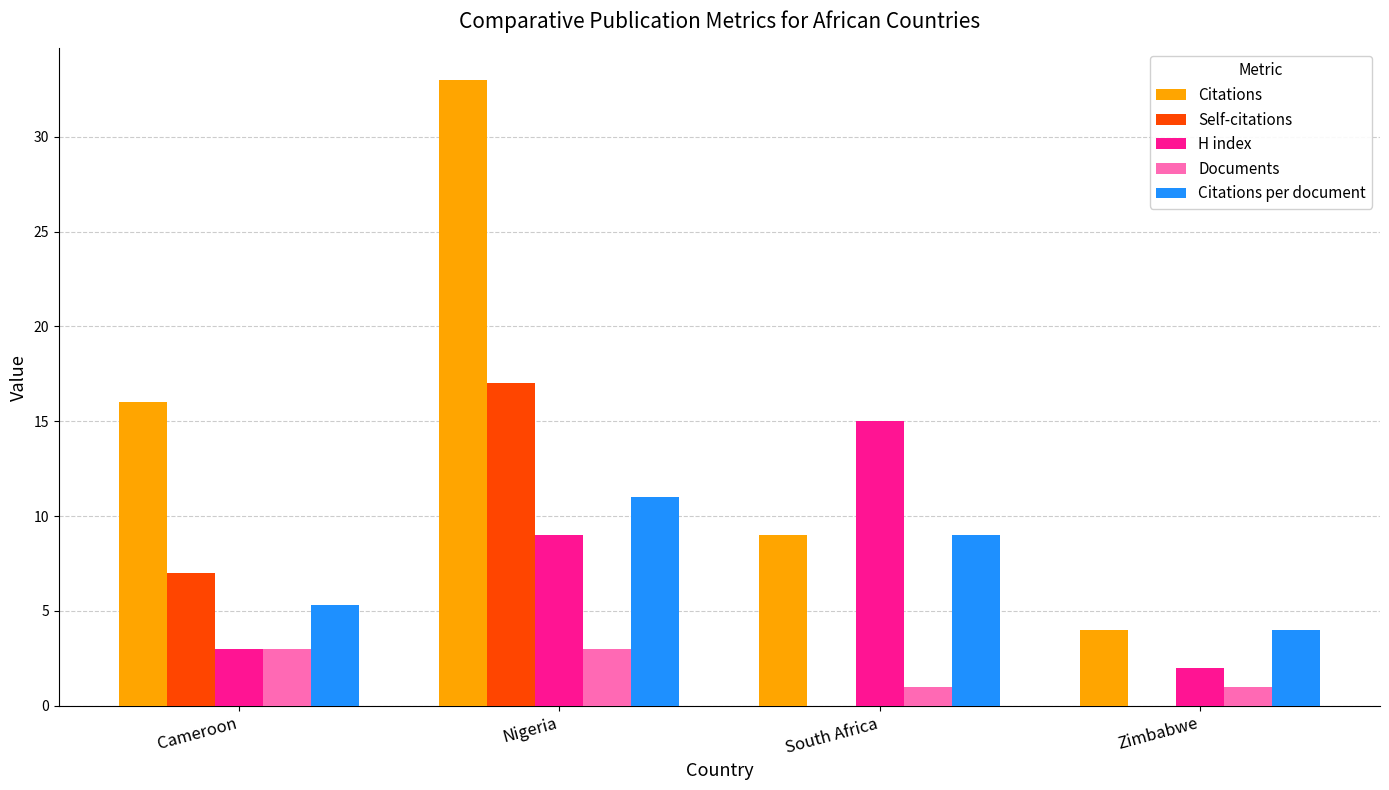

The value of Self-citations at South Africa is -9.0. True or false?

False